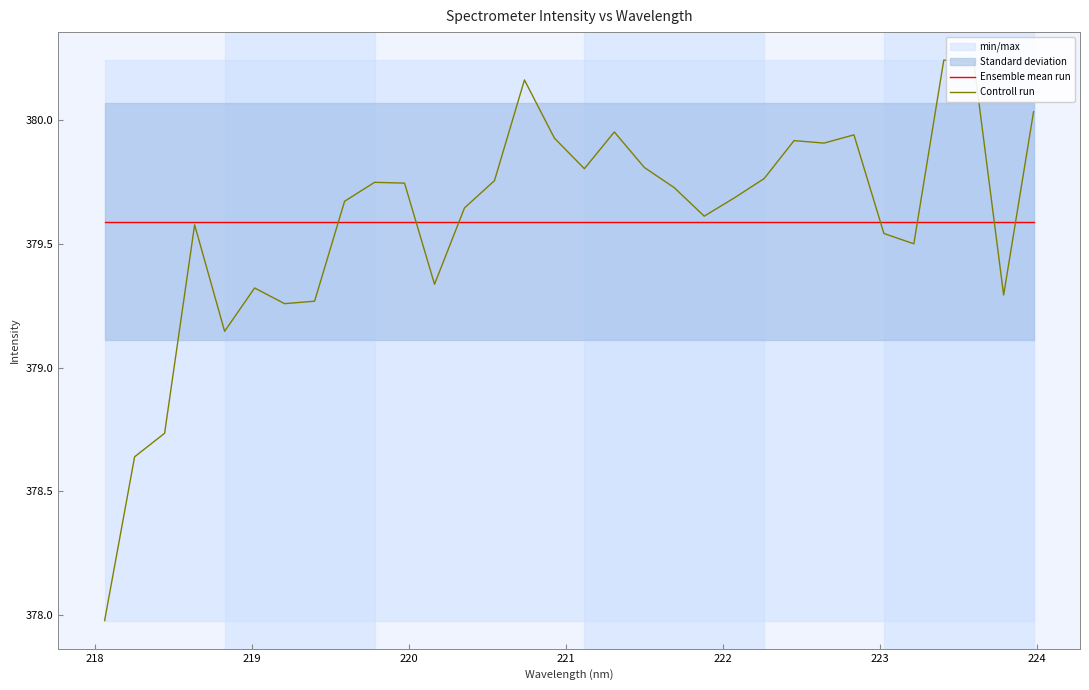

How many times do Controll run and Ensemble mean run cross each other?

7